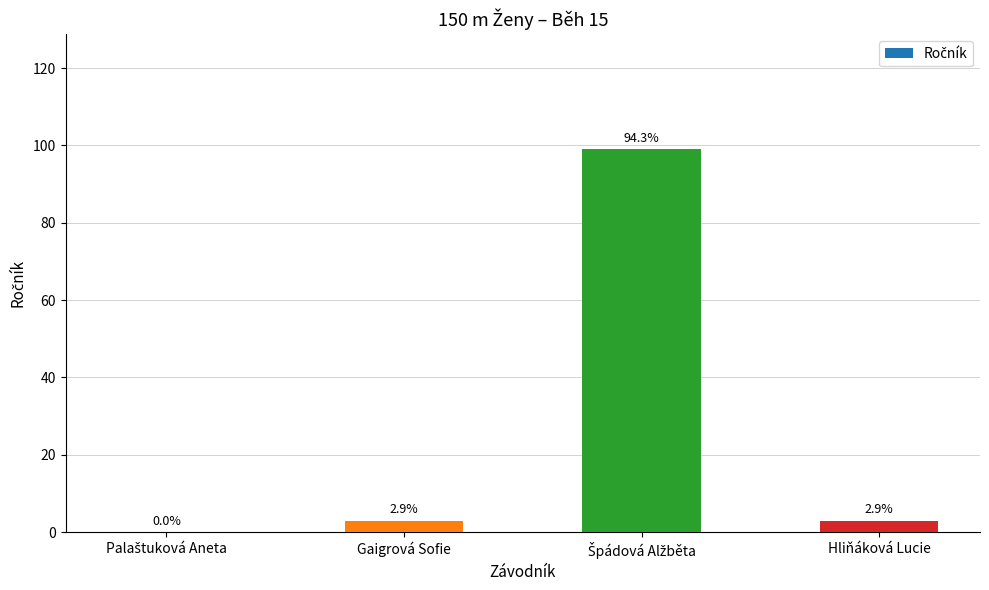

Are the bars horizontal?

No